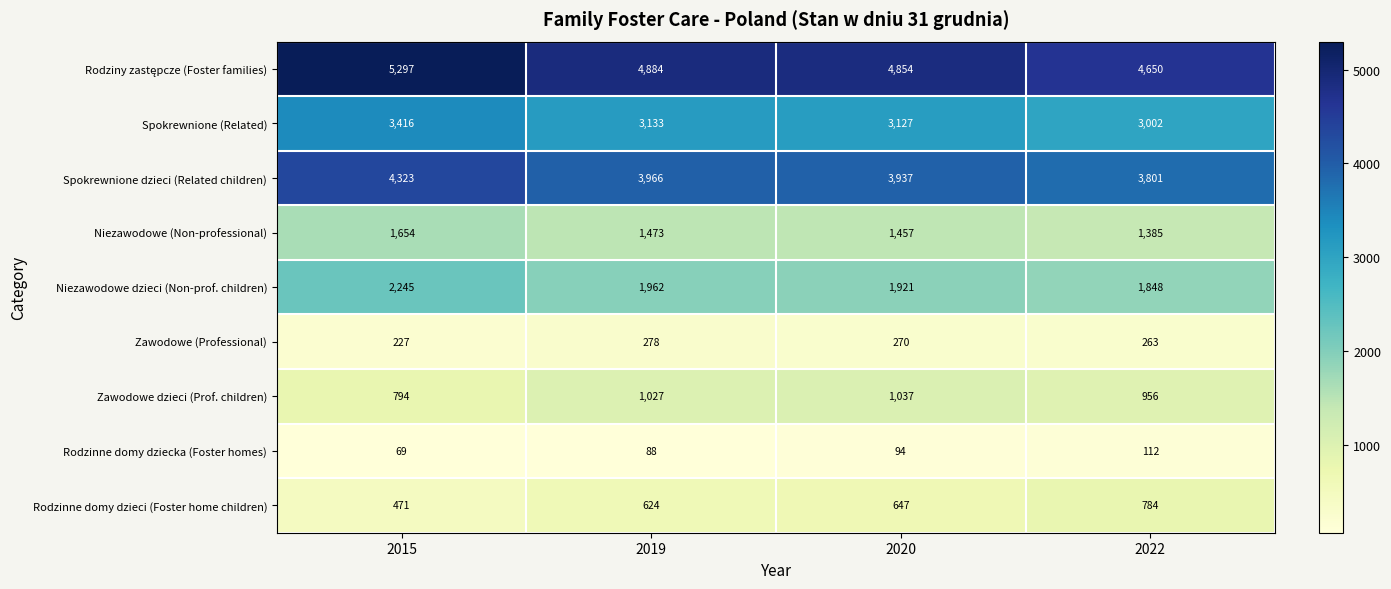

The Spokrewnione dzieci (Related children) series shows 3966 at 2019. True or false?

True